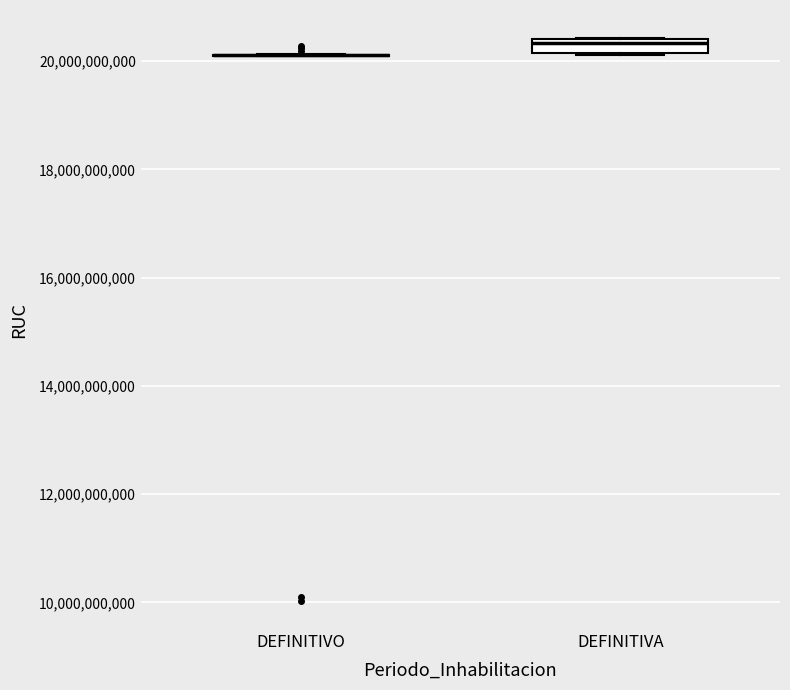

Where is the upper edge of the box for DEFINITIVA on the y-axis? The values are not printed on the chart, so give them approximately, as read against the axis.

20400000000